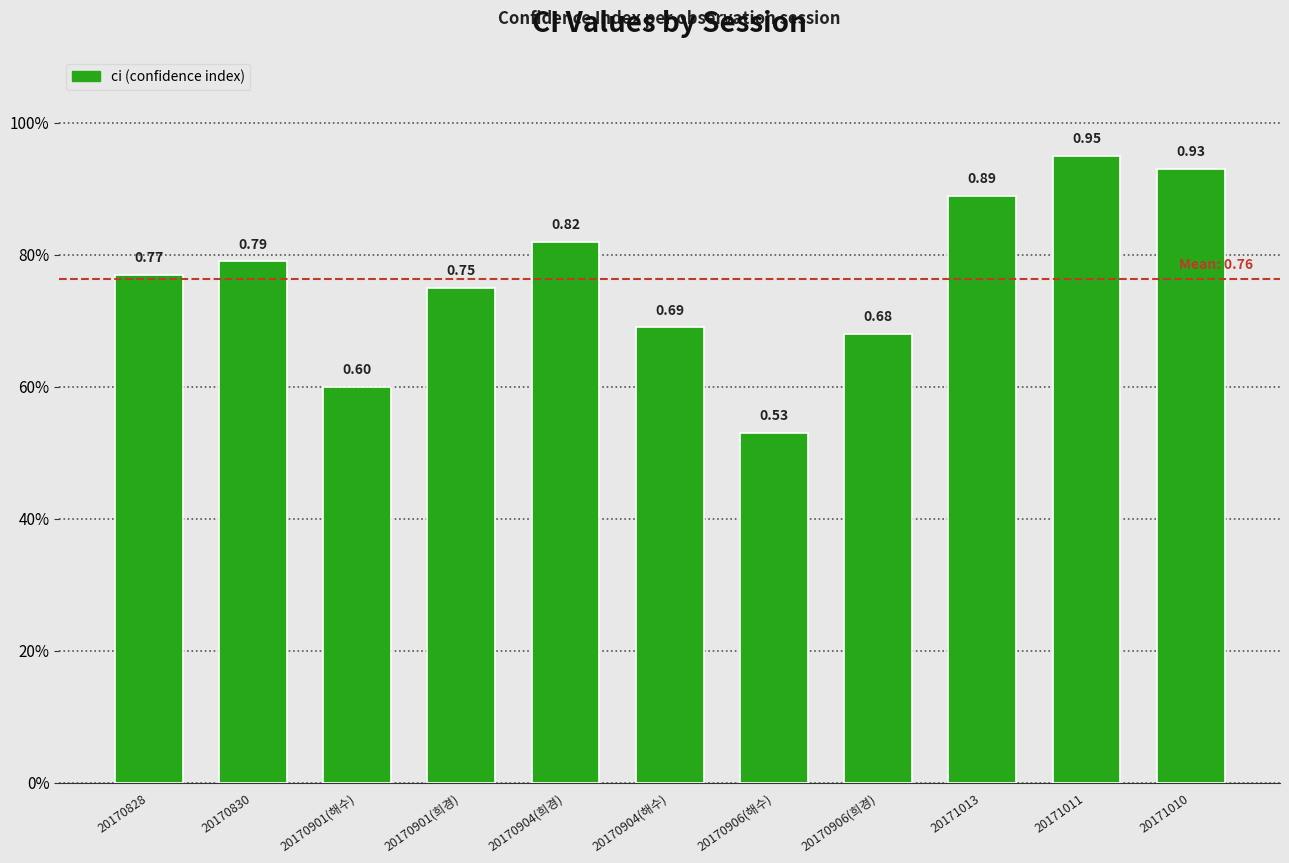

What is the difference between the maximum and minimum values?

0.4